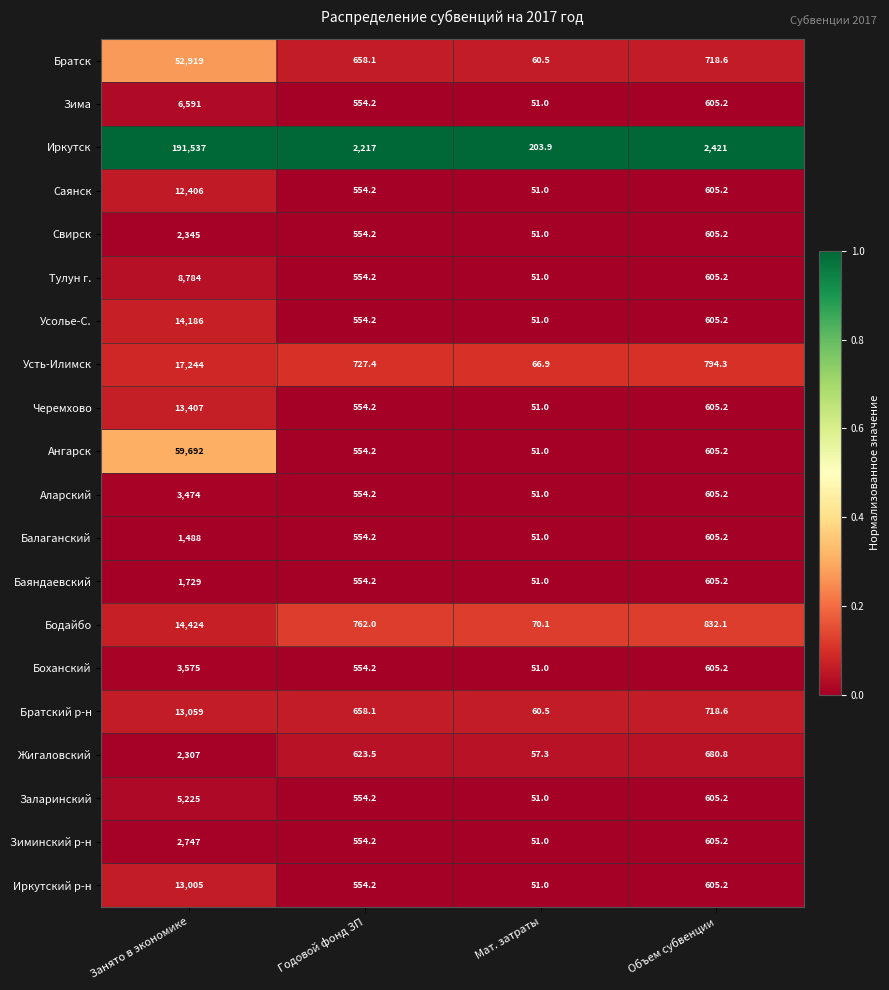

Rank the series by their maximum value, from highest to lowest.

Иркутск, Ангарск, Братск, Усть-Илимск, Бодайбо, Усолье-С., Черемхово, Братский р-н, Иркутский р-н, Саянск, Тулун г., Зима, Заларинский, Боханский, Аларский, Зиминский р-н, Свирск, Жигаловский, Баяндаевский, Балаганский